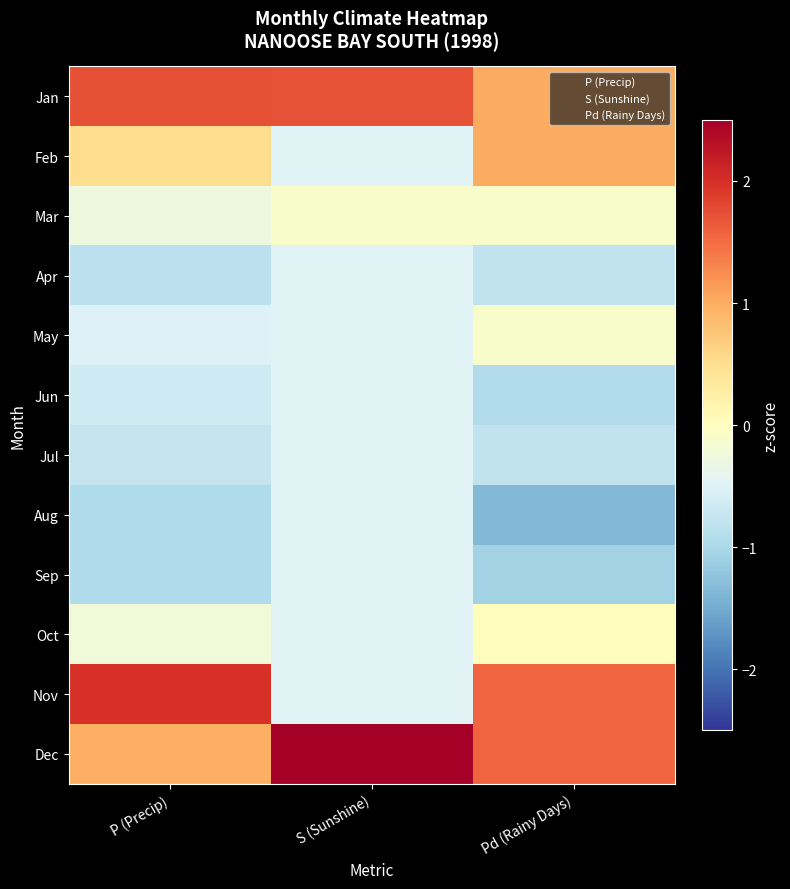

At which category is the sum across all series the highest?

S (Sunshine)